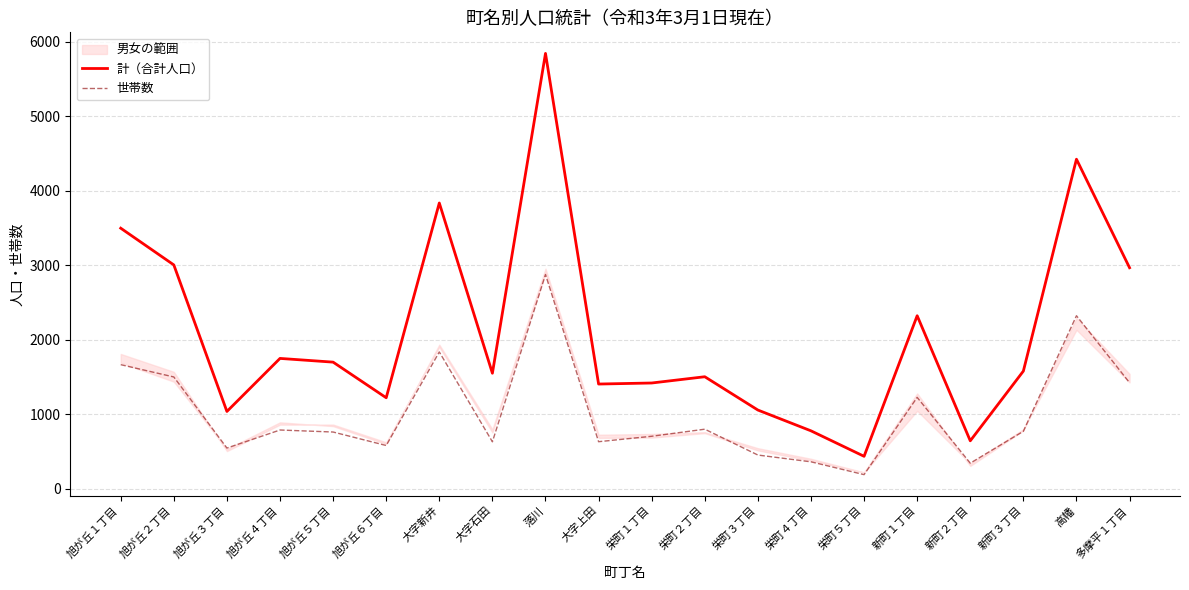

At which label is 計（合計人口） closest to 3137?

旭が丘２丁目